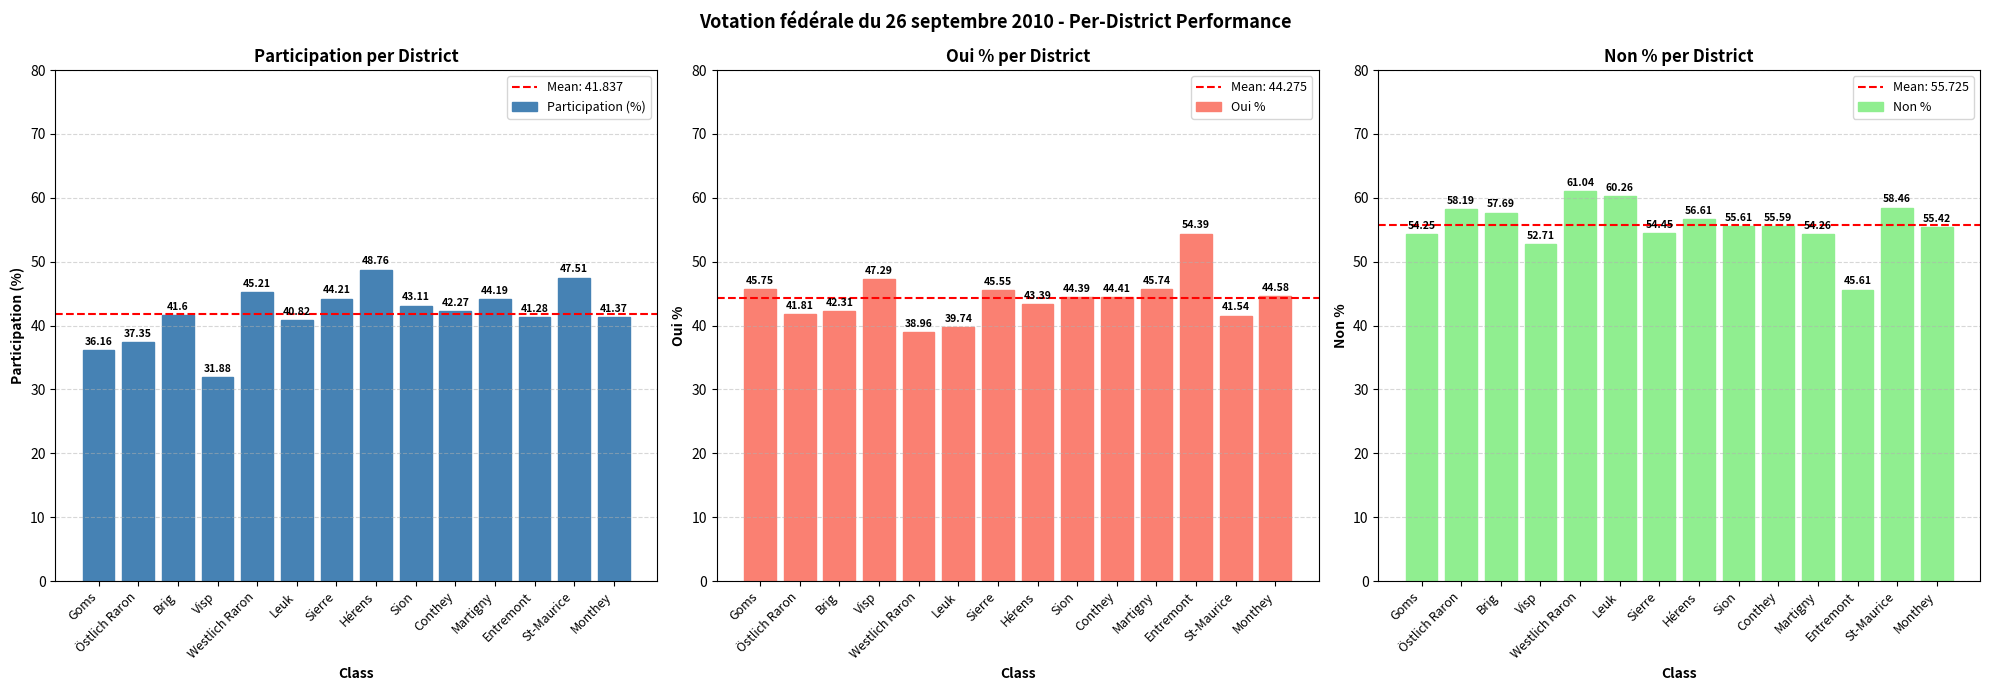

What are all the series names shown in the legend?

Participation (%), Oui %, Non %